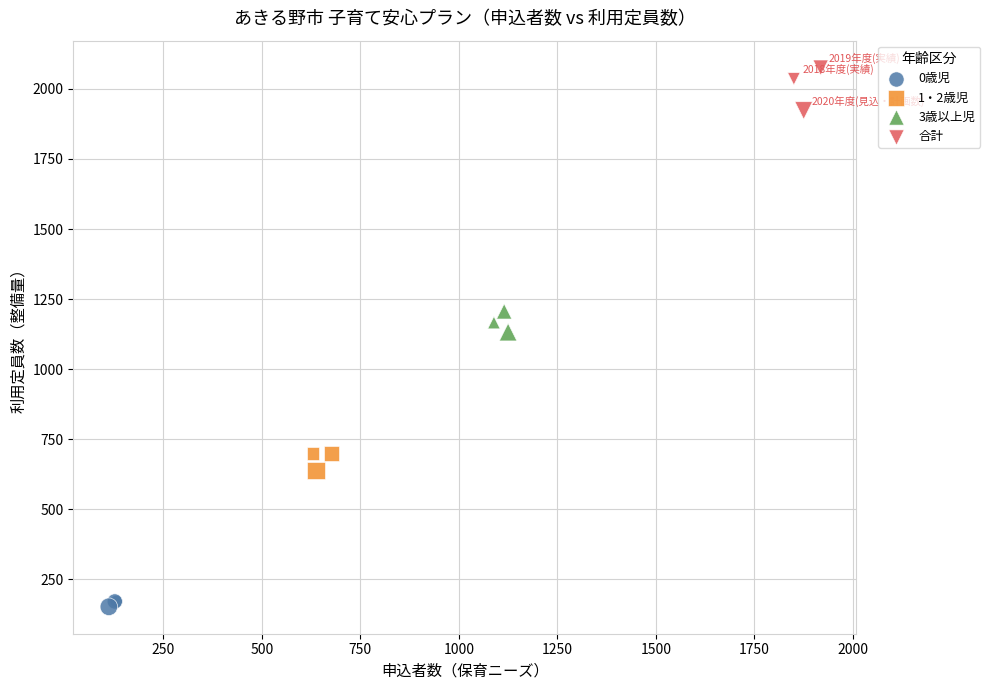

Which series contains the highest Y value?

合計